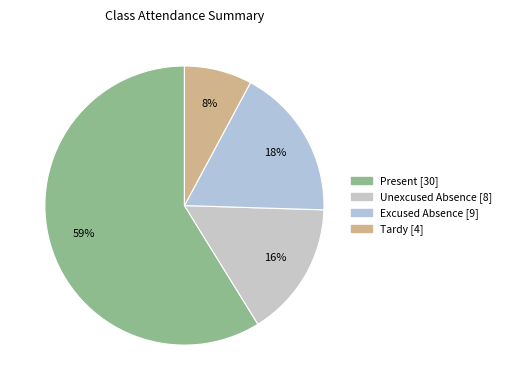

Do Present and Unexcused Absence together represent more than half of the pie?

Yes